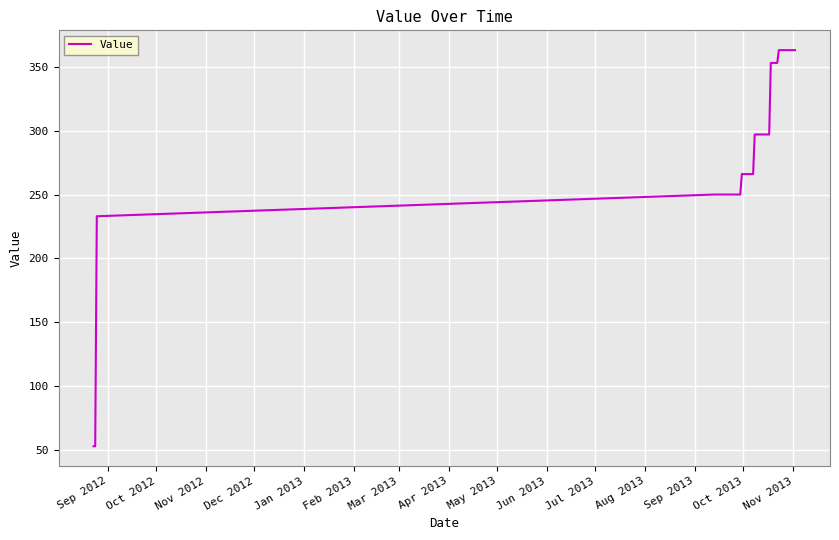

What is the minimum value shown in the chart?

53